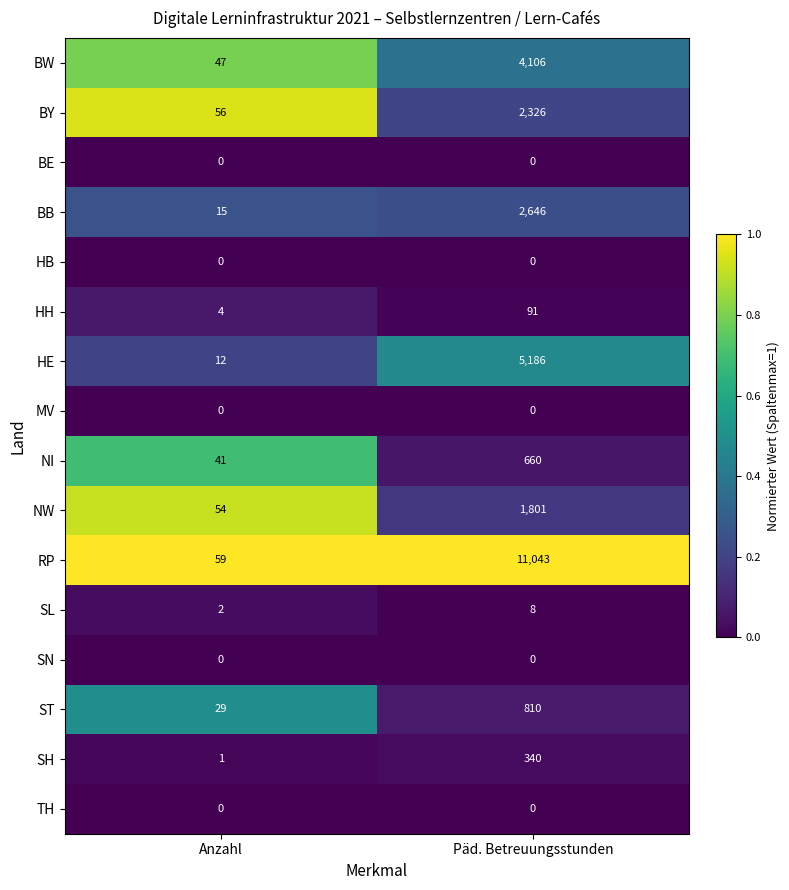

What is the total value across all series at Päd. Betreuungsstunden?

29017